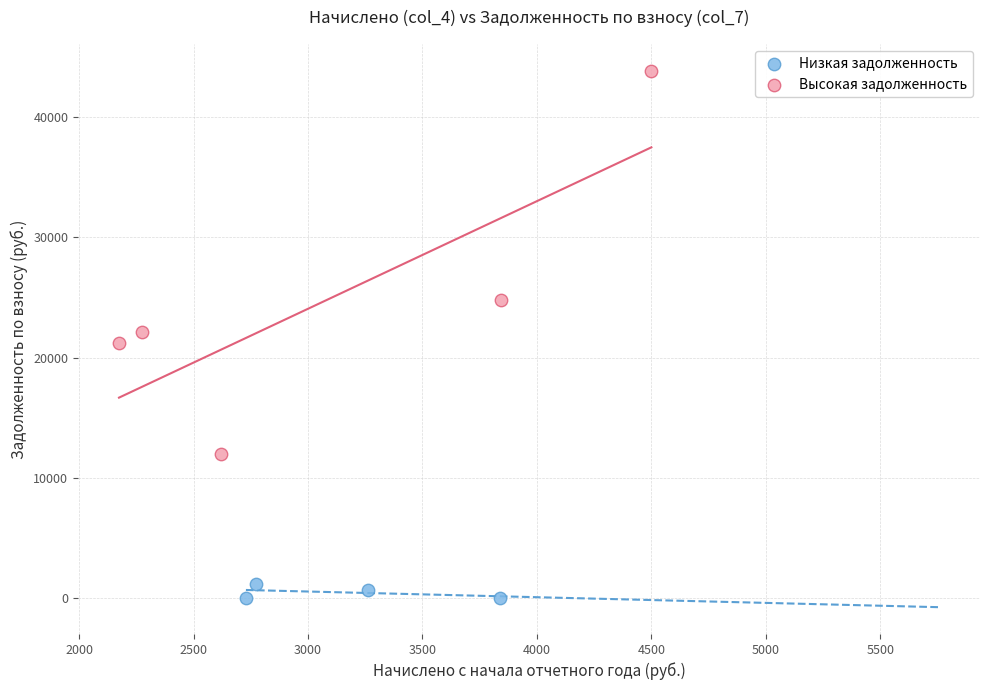

Which series has the widest spread of Y values?

Высокая задолженность